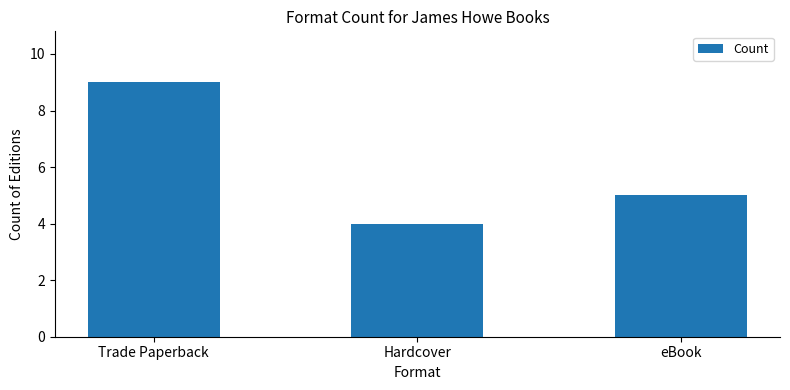

What is the change in value from Trade Paperback to eBook?

-4